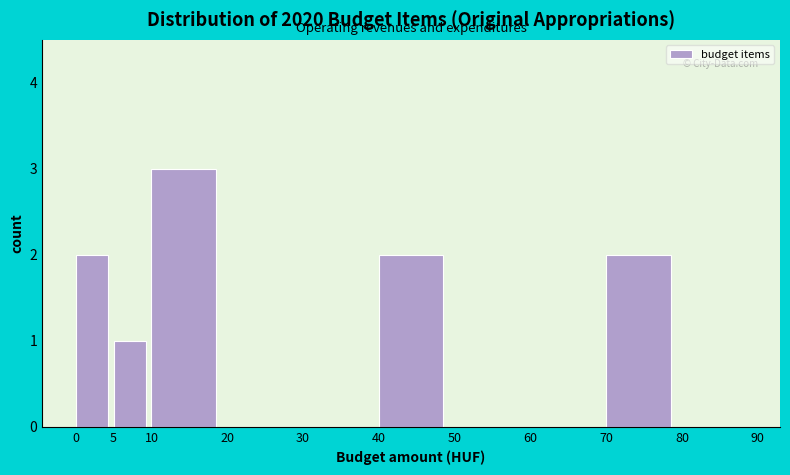

Which range on the x-axis has the tallest bar?

10 to 20